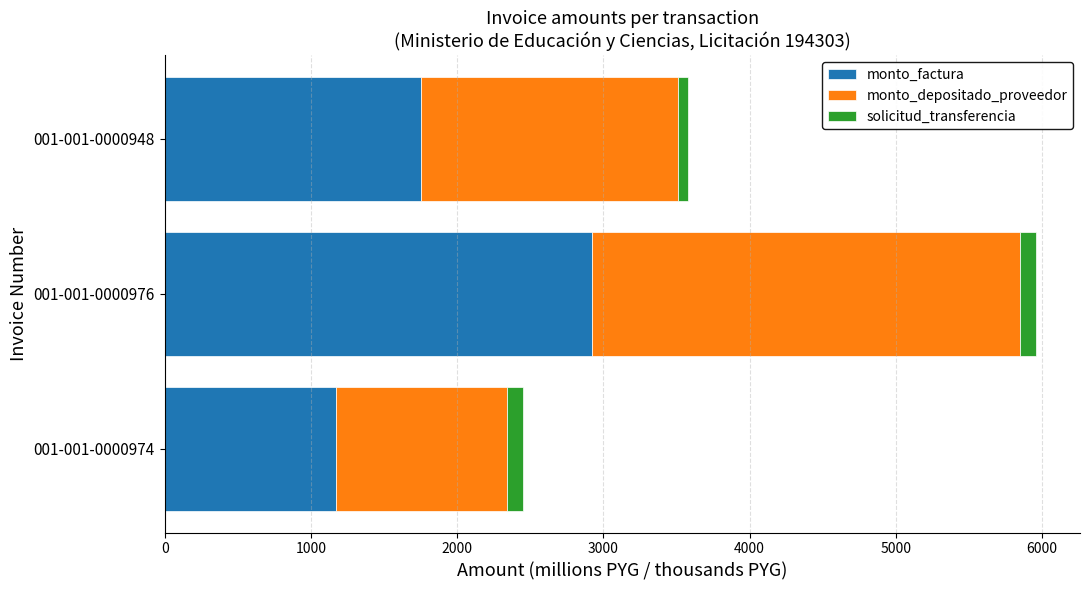

At which category is the sum across all series the highest?

001-001-0000976